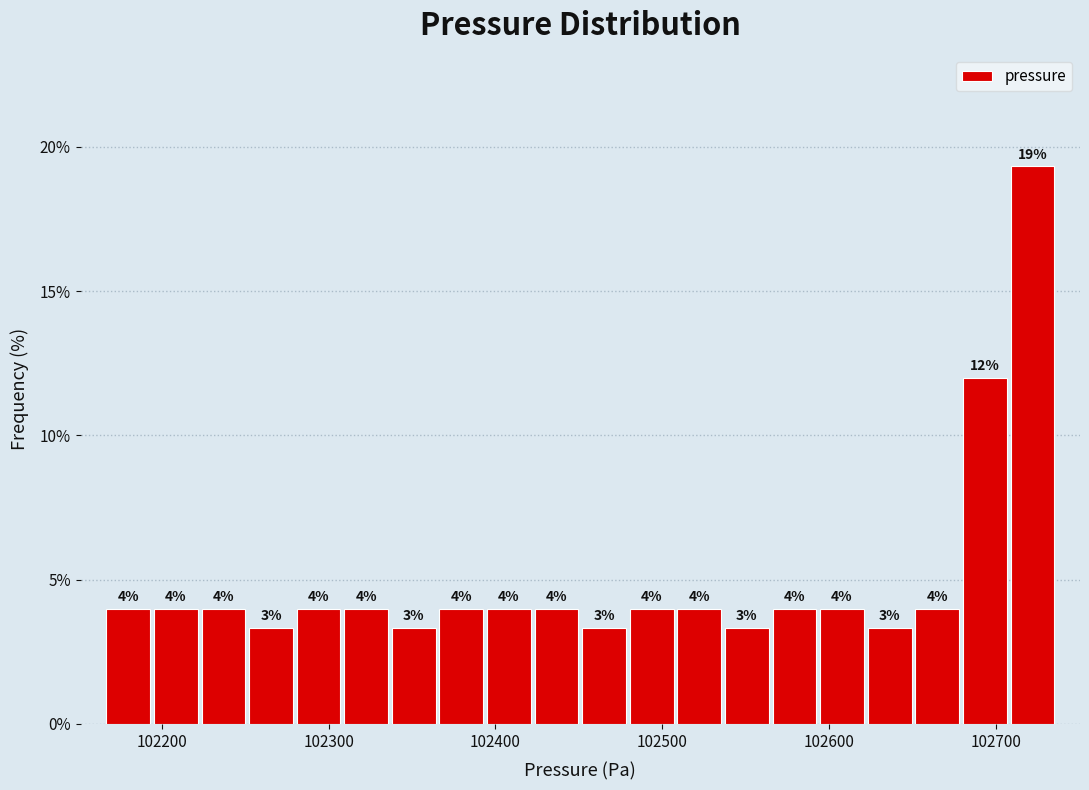

Read against the x-axis, roughly where is the centre of the tallest bar?

102720